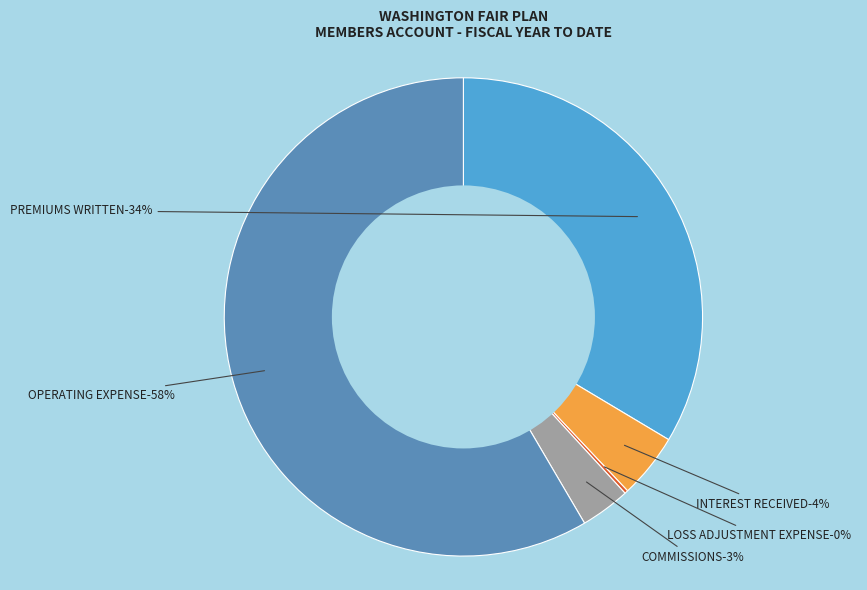

To the nearest percent, what is the difference between the largest and smallest slice percentages?

58%